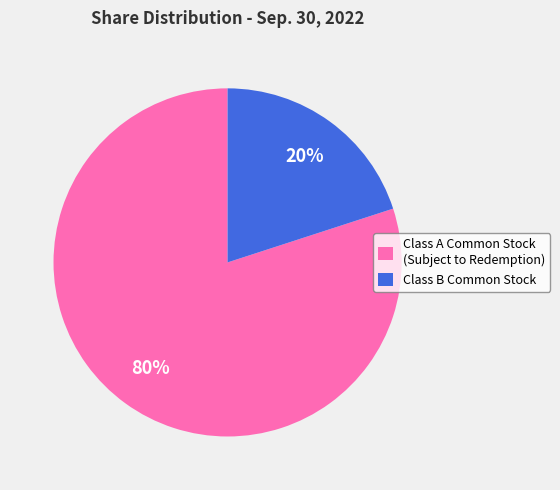

Approximately how many times larger is the value at Class A Common Stock (Subject to Redemption) compared to Class B Common Stock?

4.0